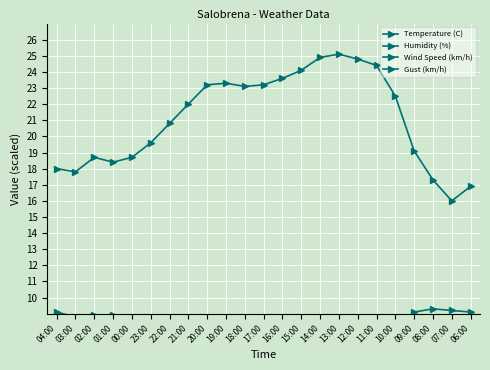

What are all the series names shown in the legend?

Temperature (C), Humidity (%), Wind Speed (km/h), Gust (km/h)